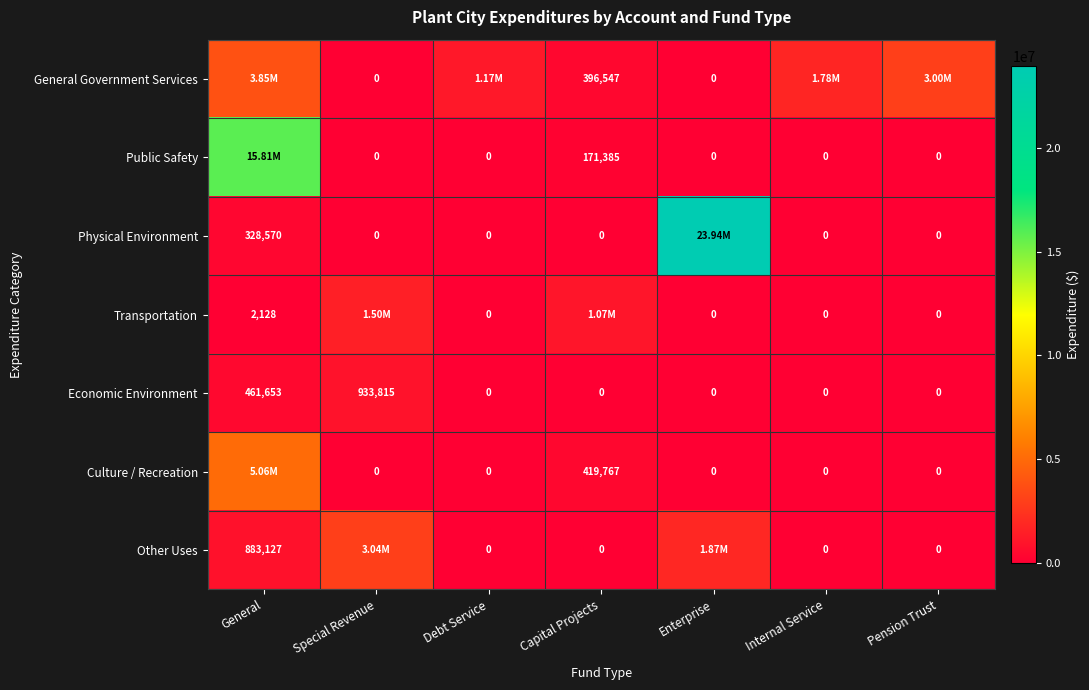

True or false: Economic Environment has a value of 0 at Capital Projects.

True